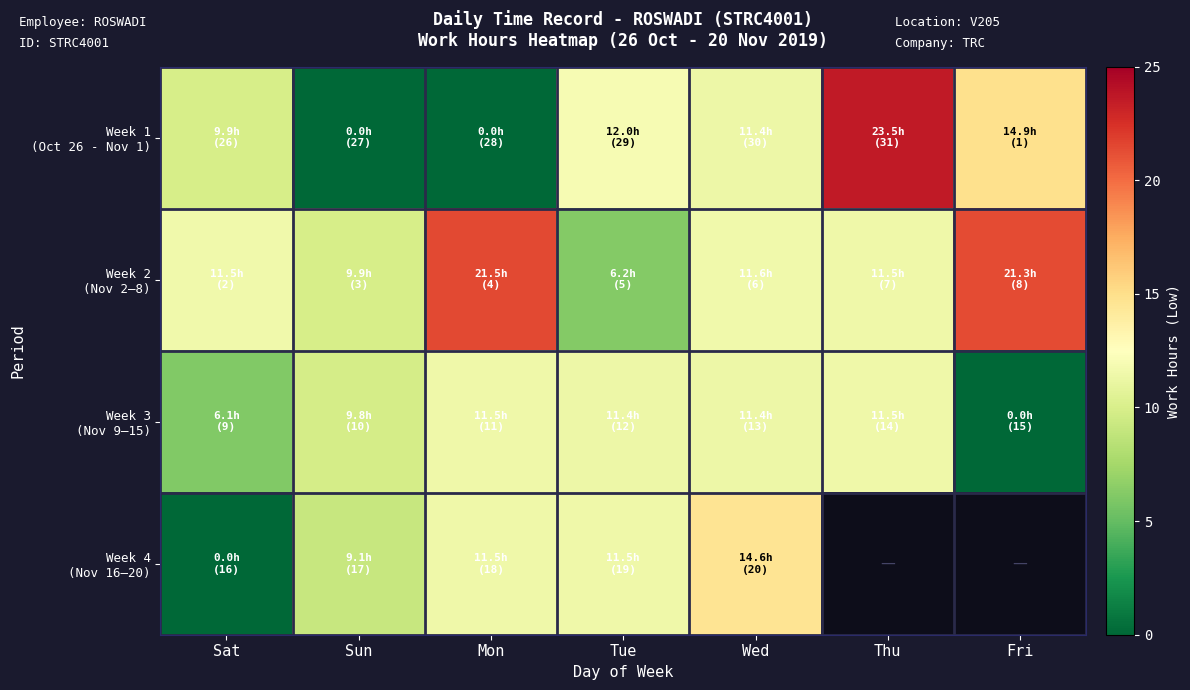

What is the minimum value for Week 2 (Nov 2–8)?

6.2